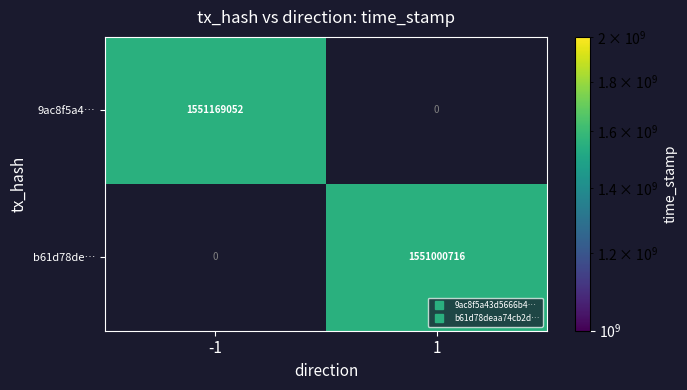

How many categories are shown in the chart?

2